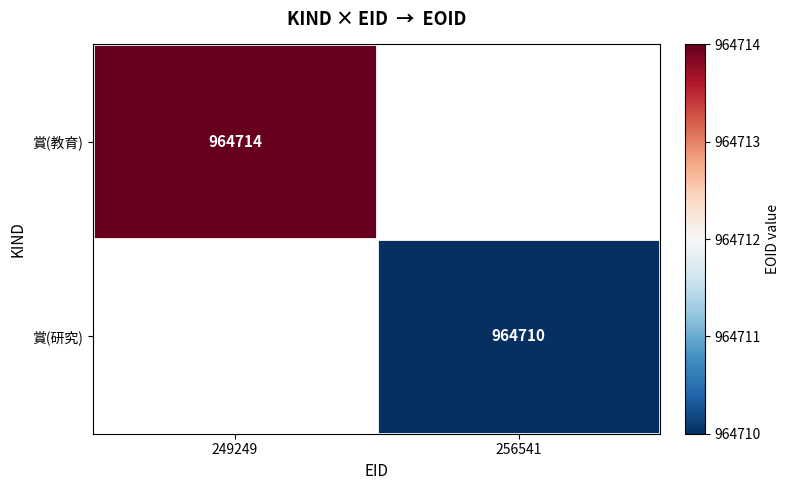

Is it true that 賞(研究) equals 1541489 at 256541?

False